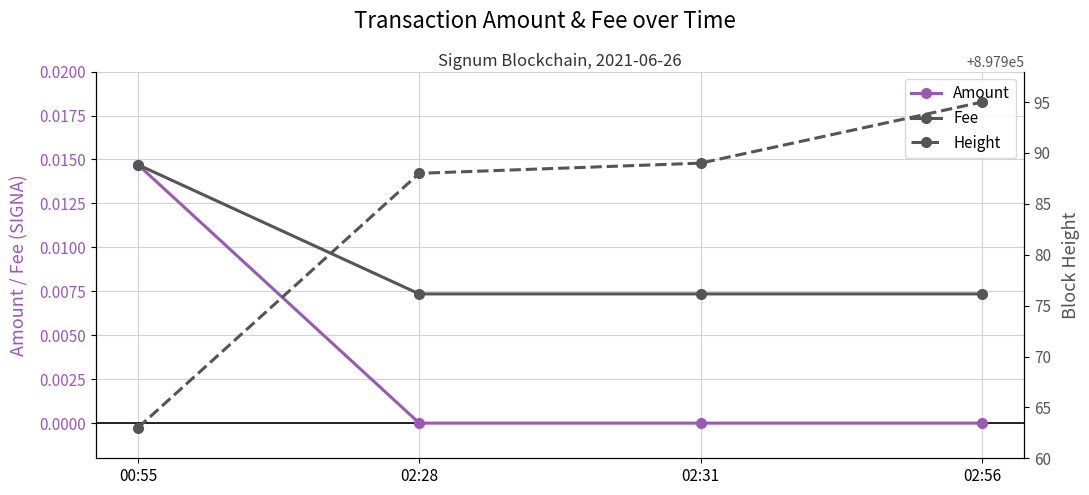

What is the total value across all series at 02:56?

897995.0